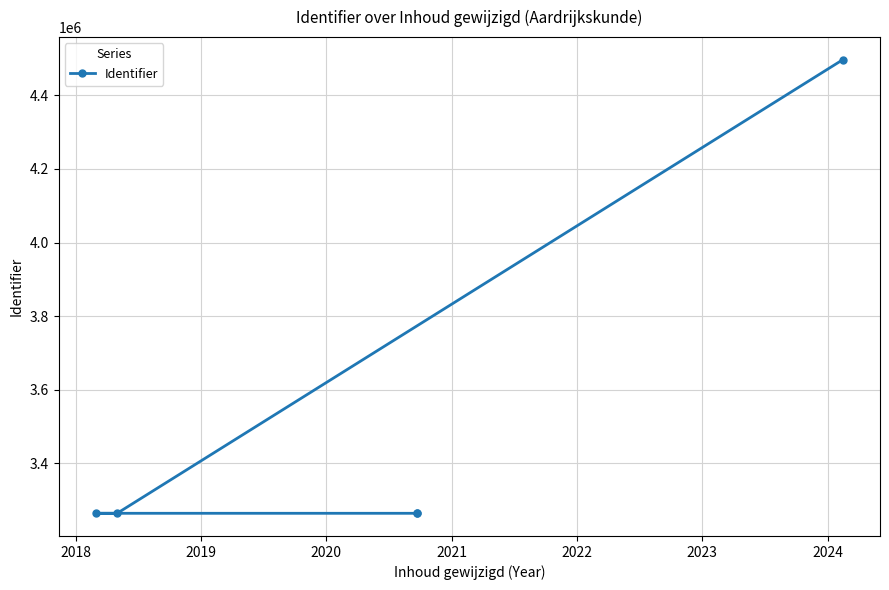

What is the average value?

3510193